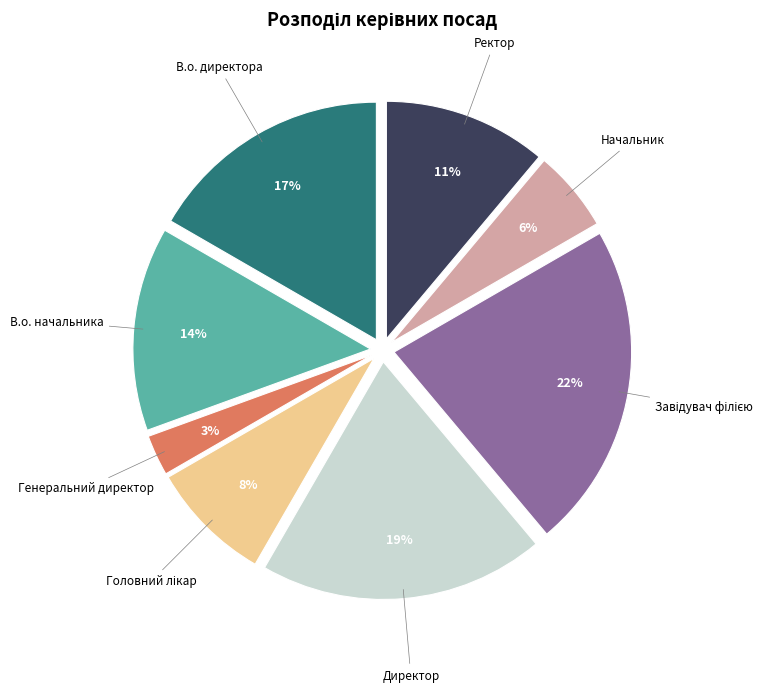

Is it true that Генеральний директор is 3% of the pie?

True